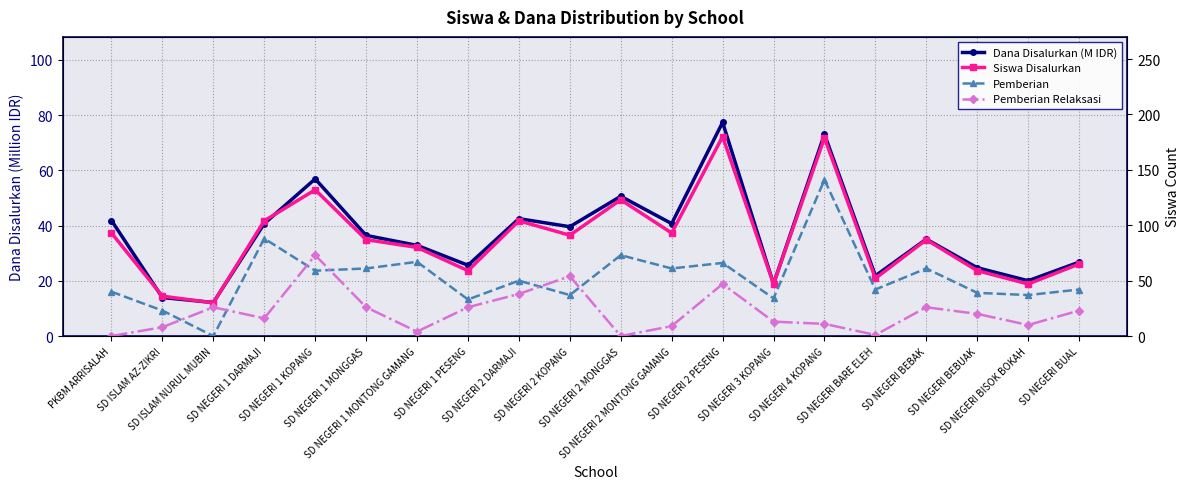

At which label is Pemberian Relaksasi closest to 36?

SD NEGERI 2 DARMAJI